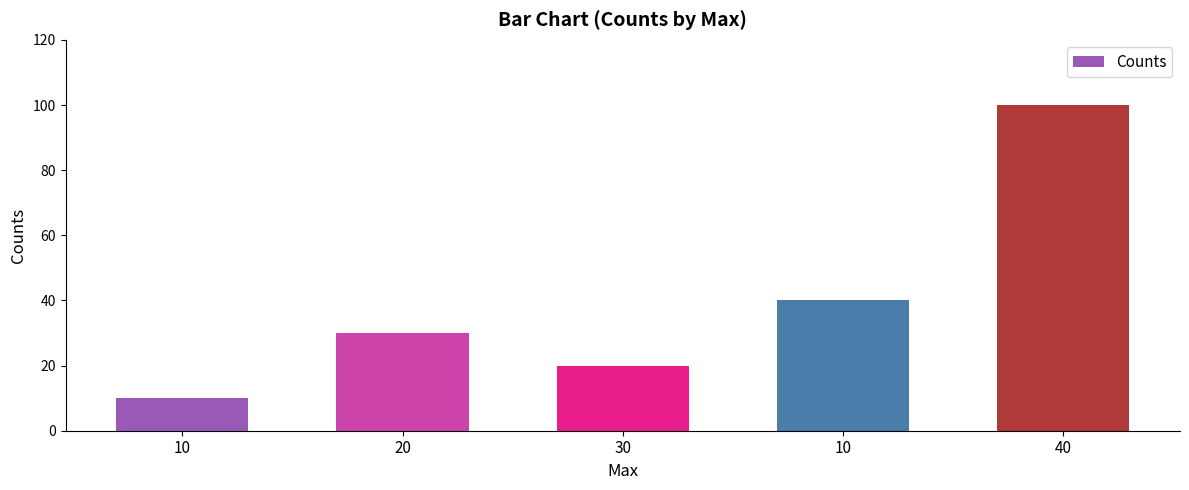

Which has a higher value, 10 or 20?

20